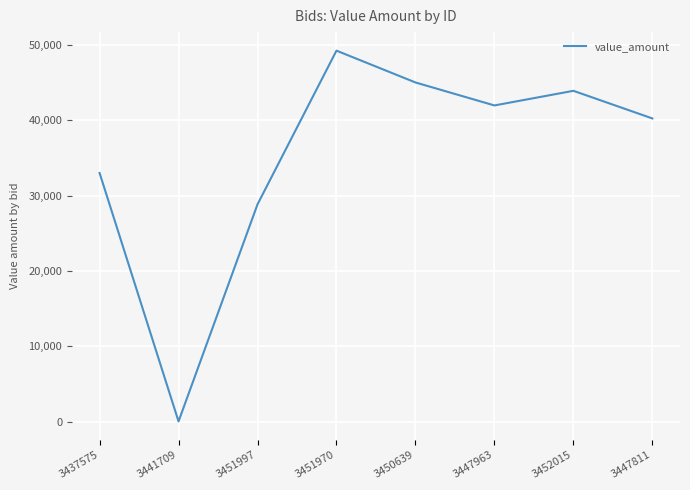

What is the change in value from 3437575 to 3447811?

+7232